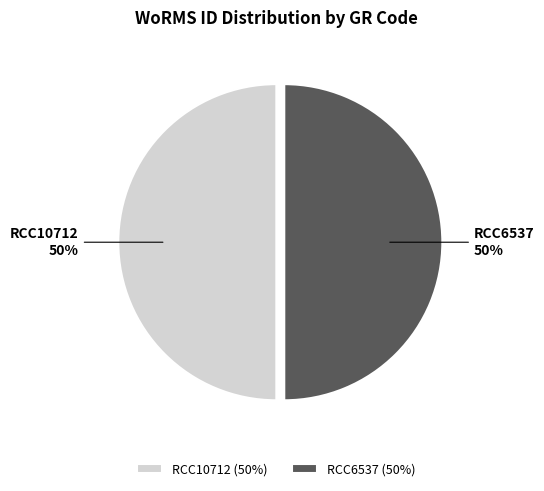

The RCC6537 slice represents 50% of the pie. True or false?

True